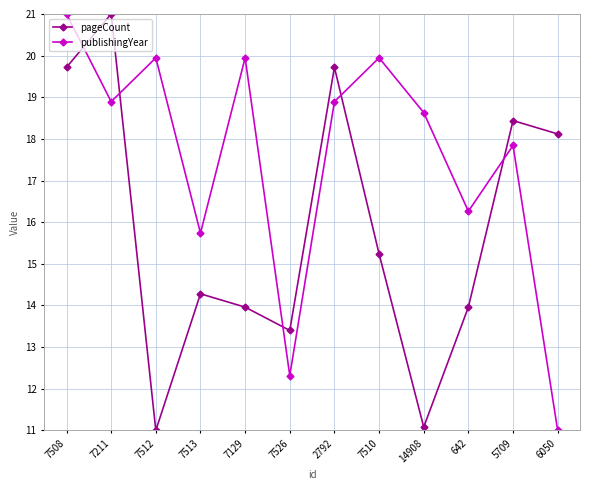

What is the sum of the publishingYear values at 6050 and 7512?

30.9